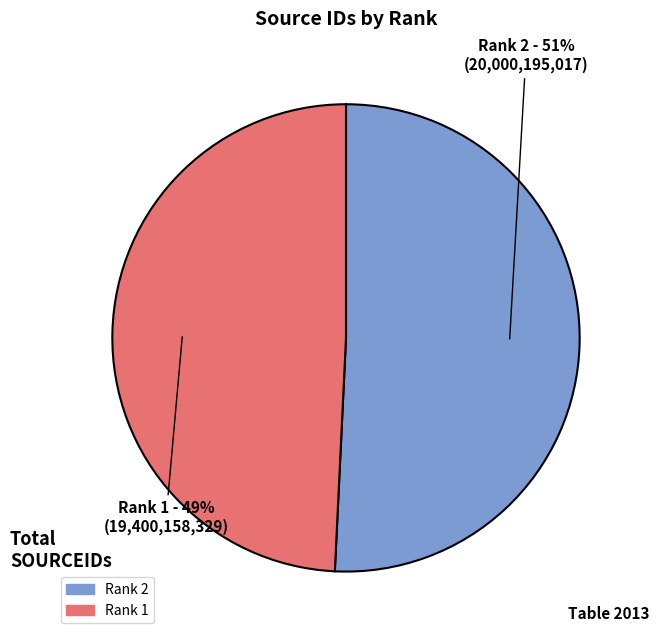

Is there a majority slice in this chart?

Yes